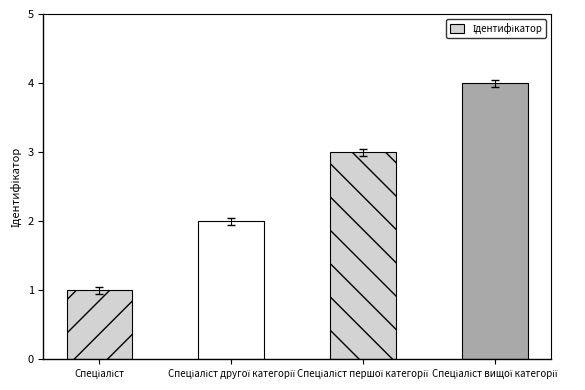

What is the difference between the second highest and minimum values?

2